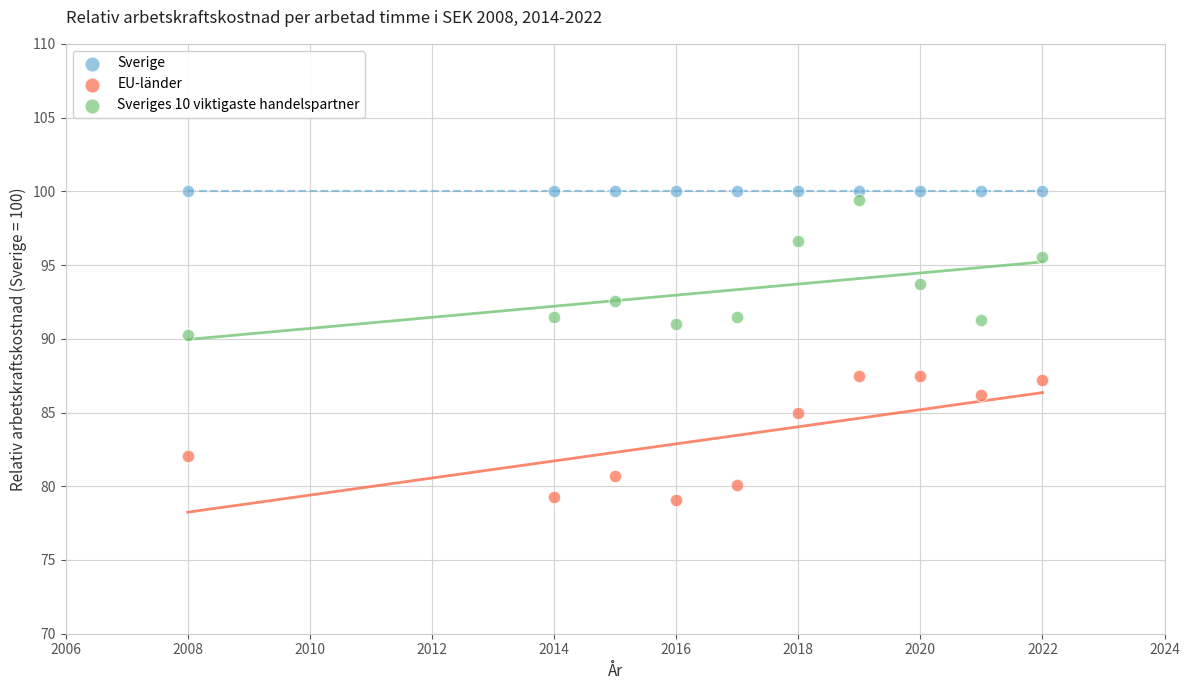

In the EU-länder series, what Y value is closest to 83?

82.0